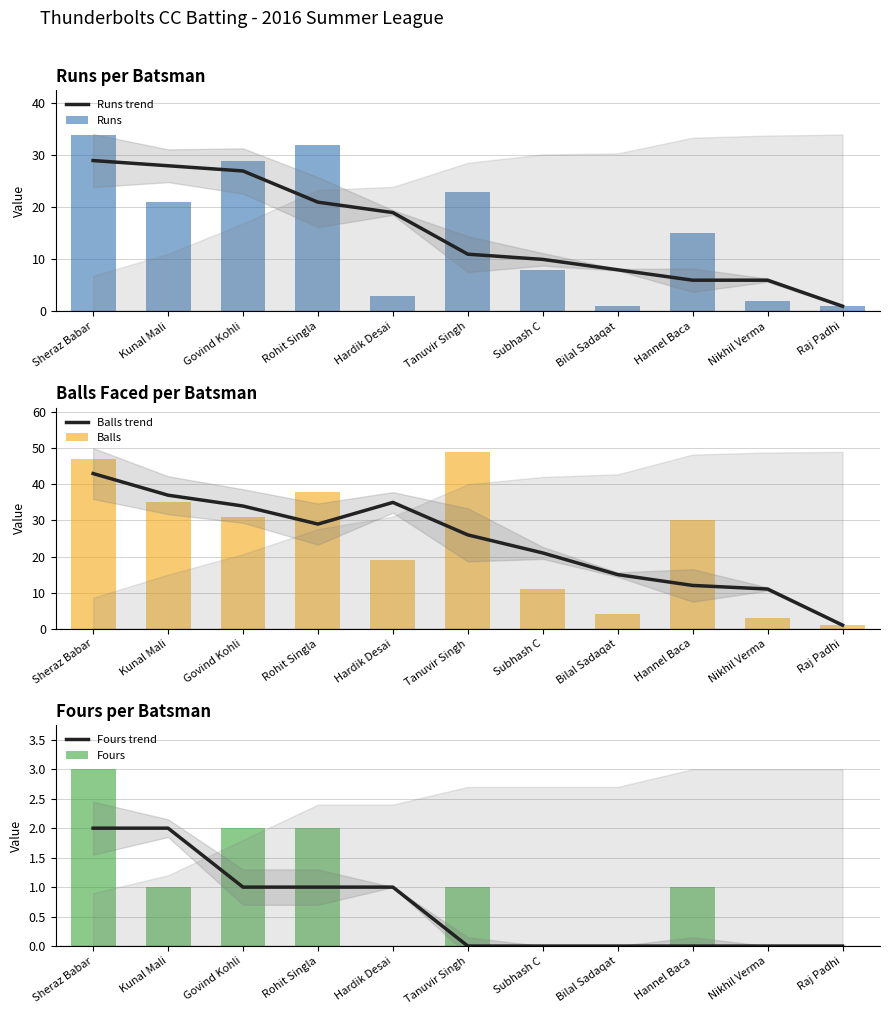

What is the value of the Runs trend bar at the 6th from the left?

11